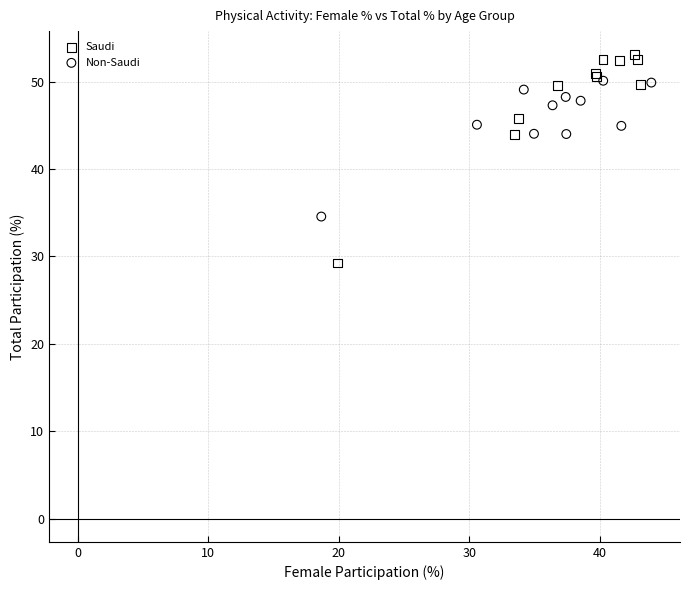

Which series has the largest Y range (max minus min)?

Saudi